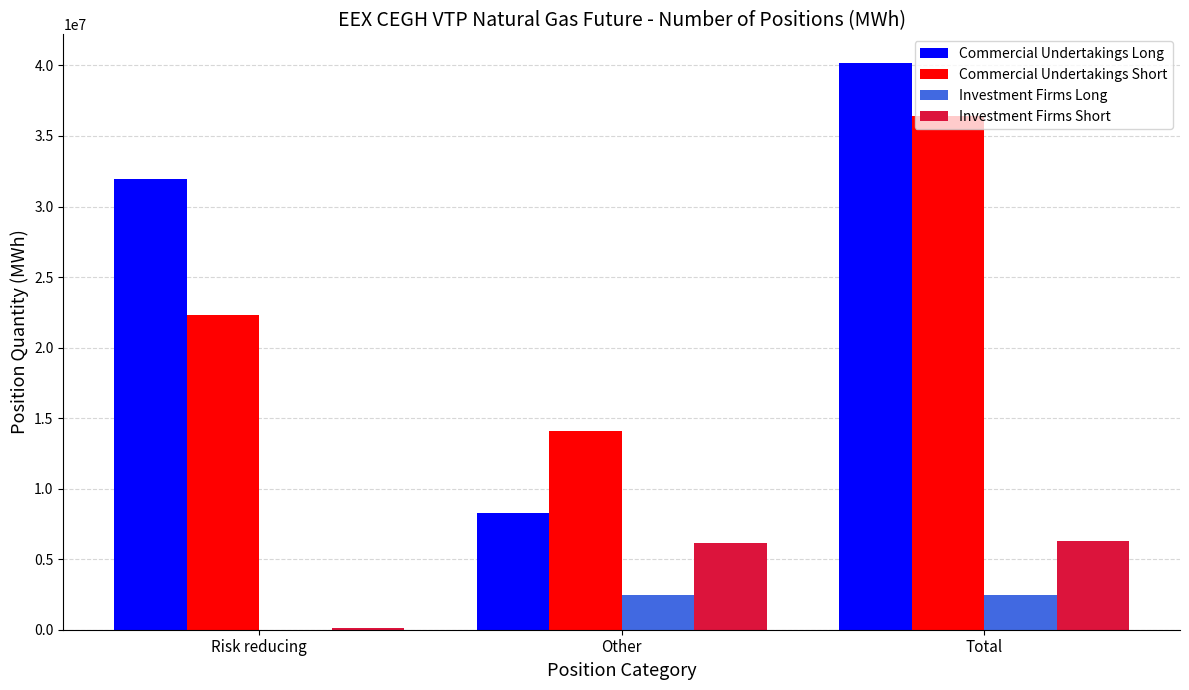

How many groups of bars are there?

3